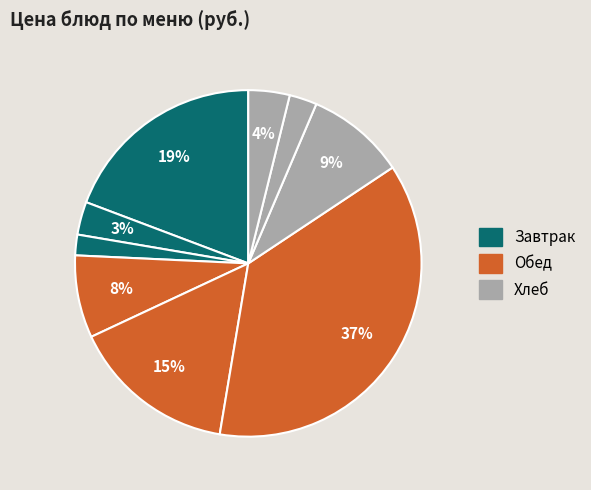

Is there a majority slice in this chart?

No